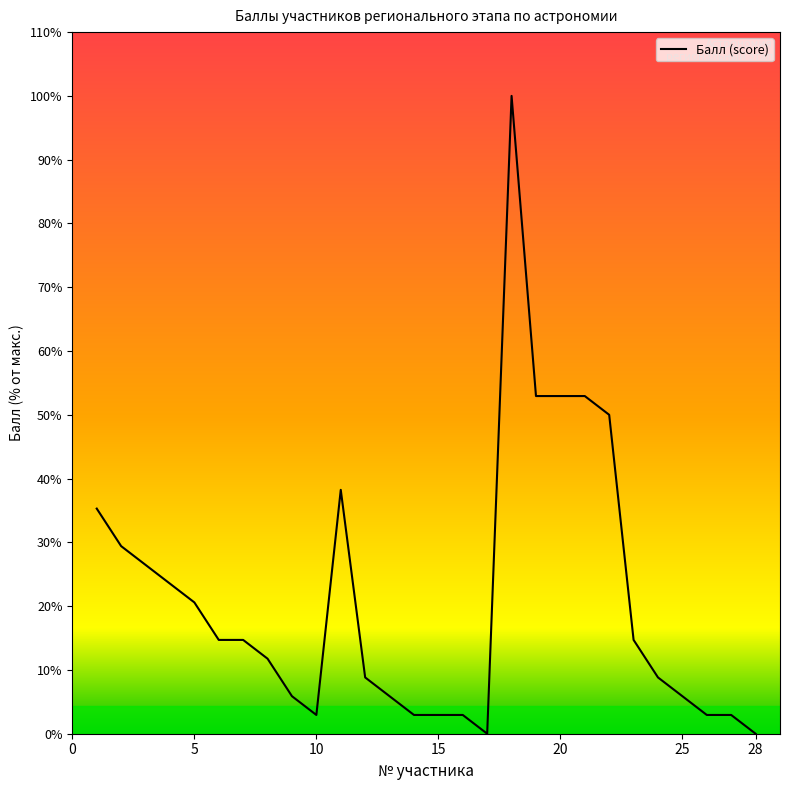

Is this an area chart (filled region under the line)?

No